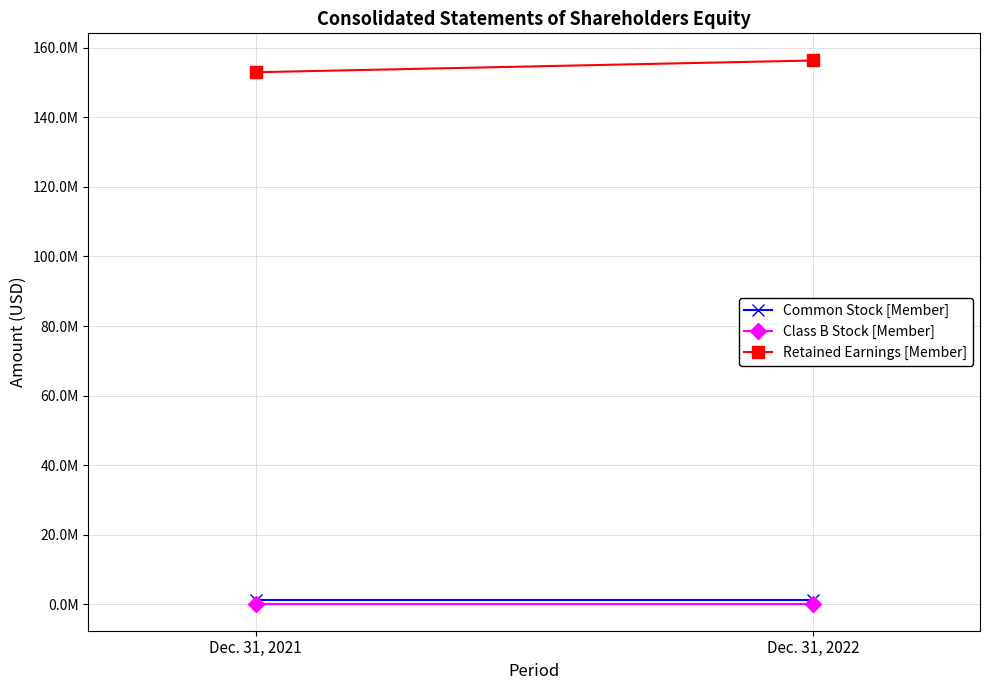

The value of Class B Stock [Member] at Dec. 31, 2021 is 307260. True or false?

False